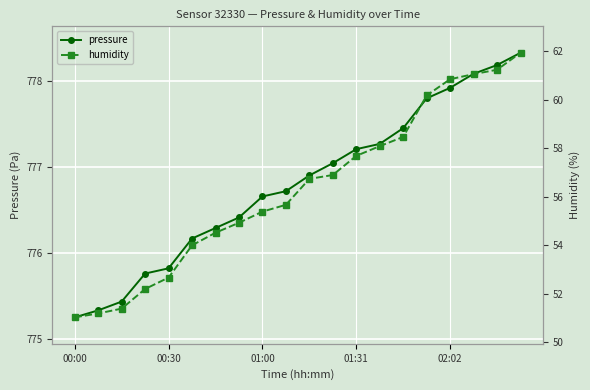

At which label is pressure closest to 776?

5